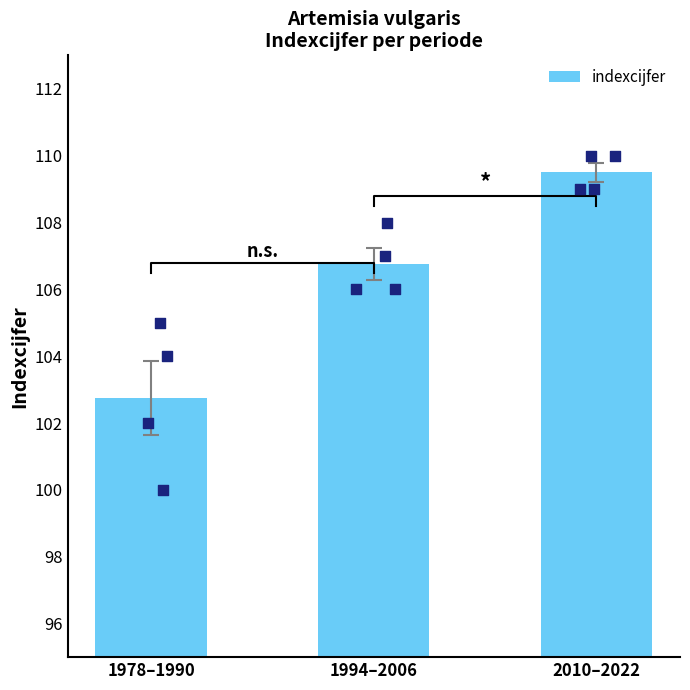

Which has a higher value, 2010–2022 or 1994–2006?

2010–2022